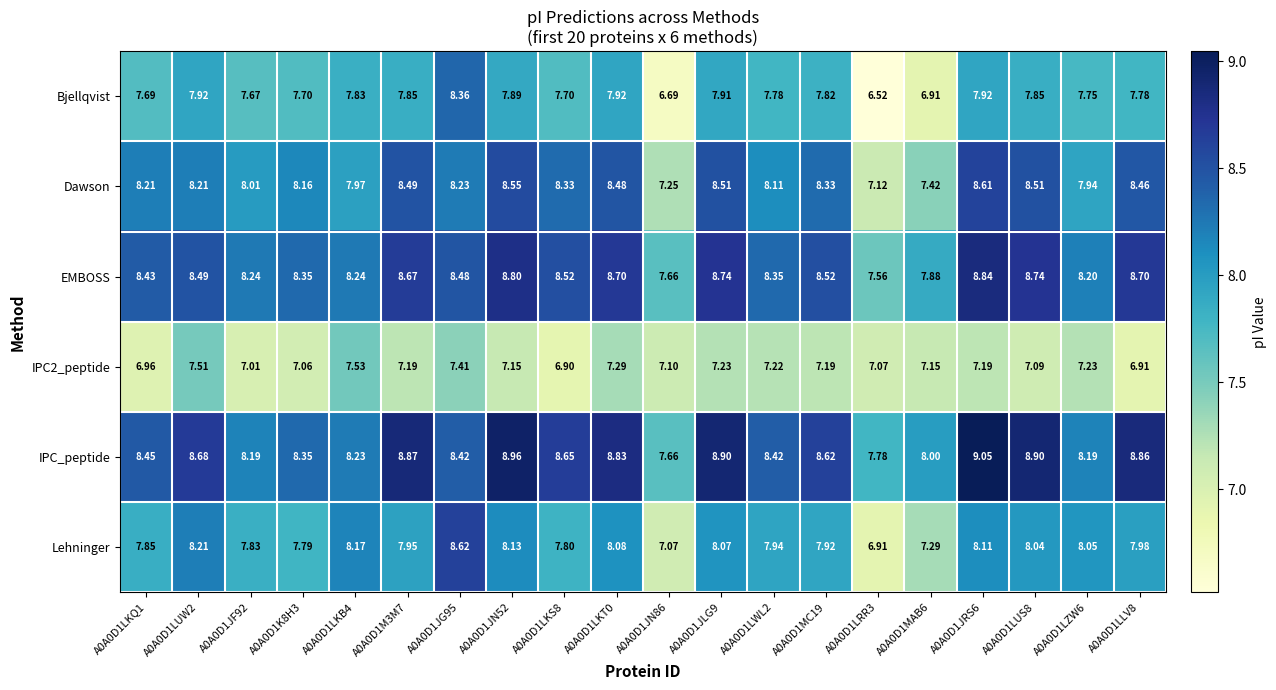

Rank the series by their maximum value, from lowest to highest.

IPC2_peptide, Bjellqvist, Dawson, Lehninger, EMBOSS, IPC_peptide